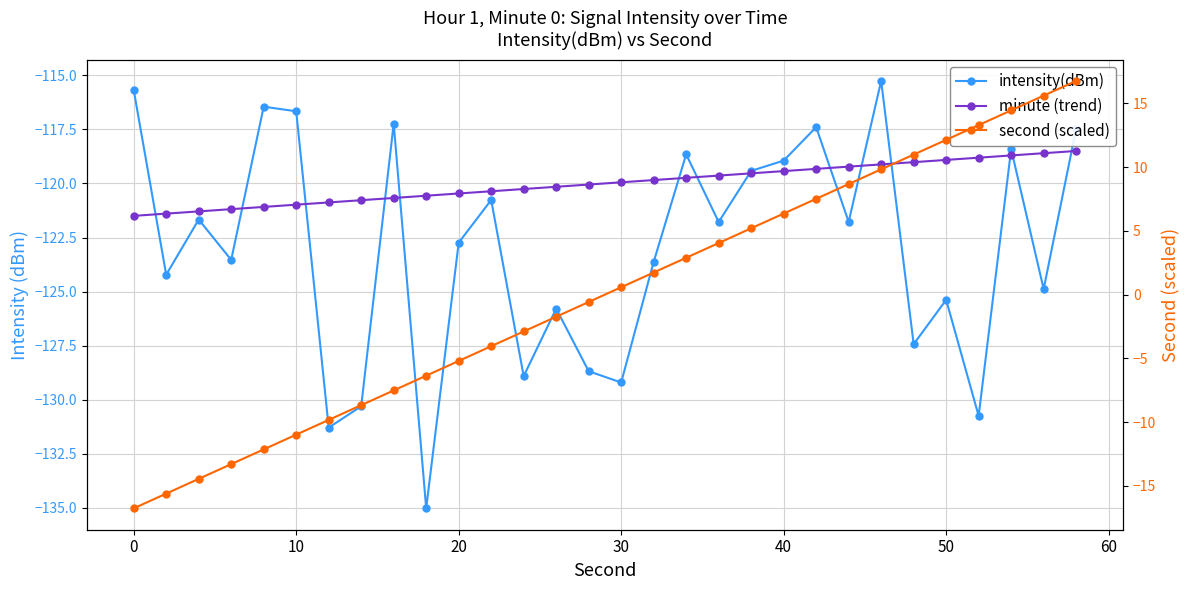

What are all the series names shown in the legend?

intensity(dBm), minute (trend), second (scaled)